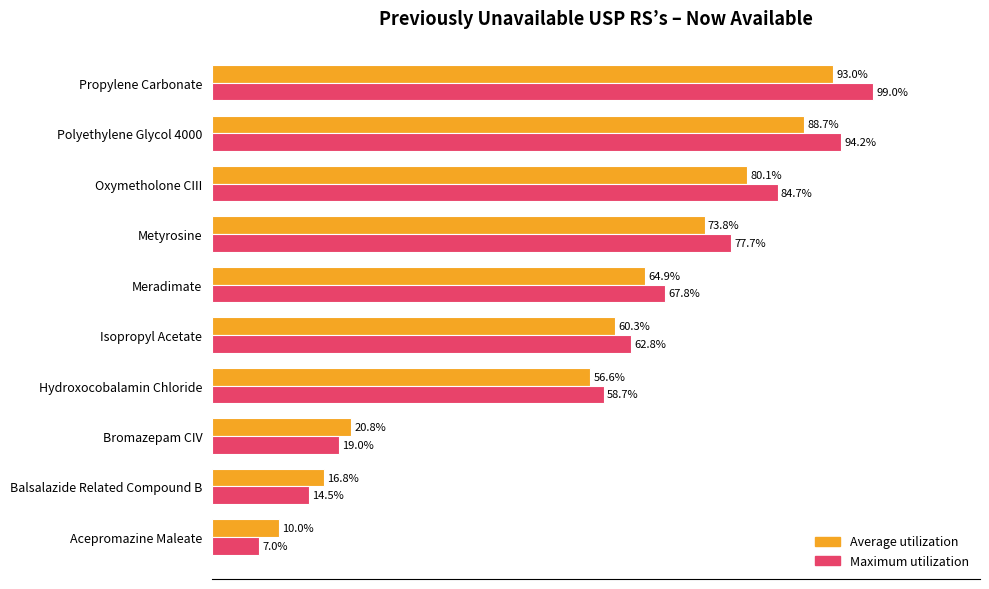

Which category has the lowest value across all series?

Acepromazine Maleate